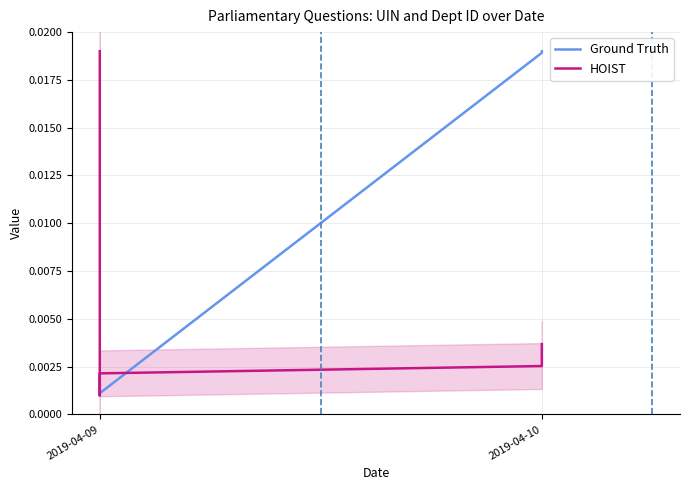

How many lines are shown in the chart?

2